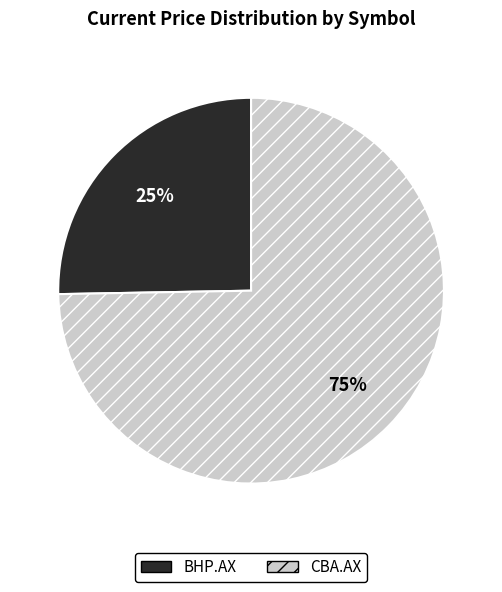

True or false: BHP.AX accounts for 25% of the total.

True